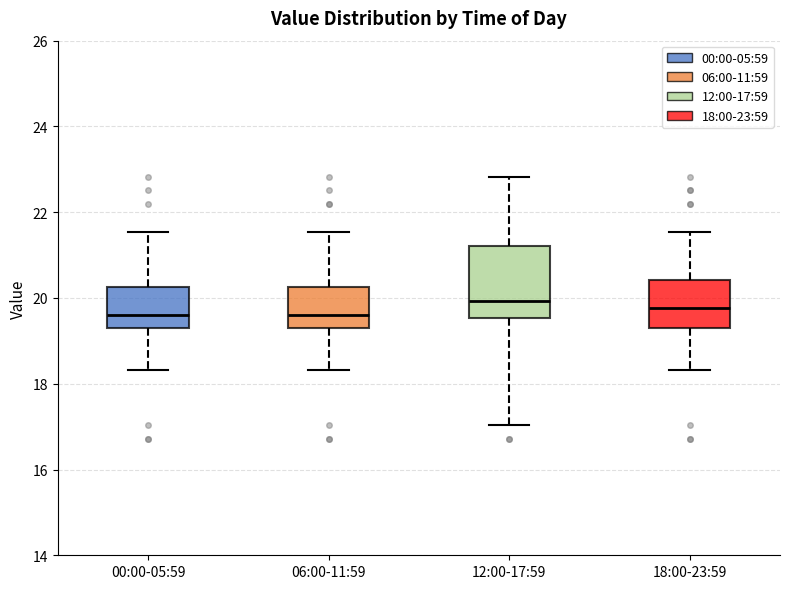

Reading left to right, transcribe this box plot: for each box, give where its median line is, the range the box spans, and where its two whiskers end, as read against the y-axis. The values are not printed on the chart, so give them approximately, as read against the axis.

00:00-05:59: median 19.6, box 19.2 to 20.2, whiskers 18.4 to 21.6
06:00-11:59: median 19.6, box 19.2 to 20.2, whiskers 18.4 to 21.6
12:00-17:59: median 20.0, box 19.6 to 21.2, whiskers 17.0 to 22.8
18:00-23:59: median 19.8, box 19.2 to 20.4, whiskers 18.4 to 21.6